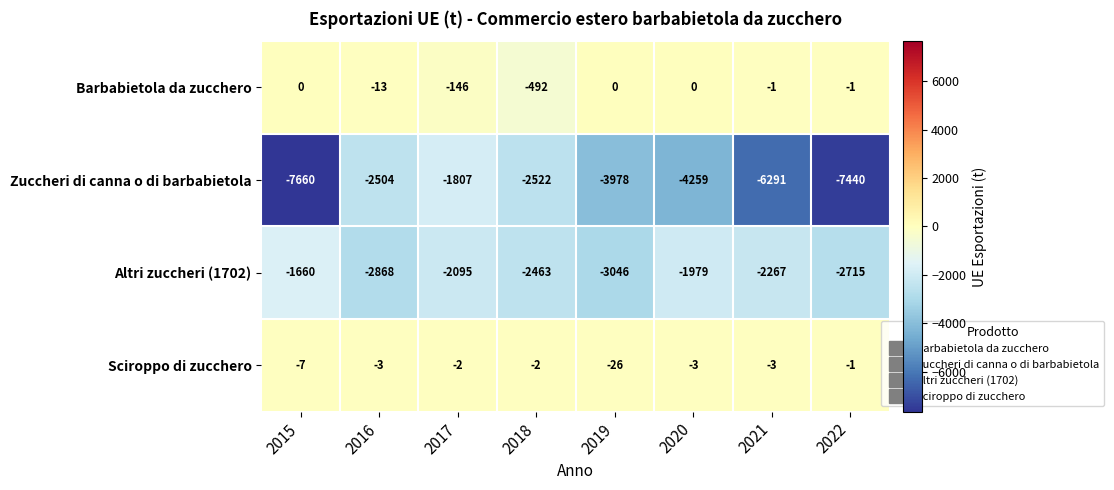

Which series has the largest total across all categories?

Sciroppo di zucchero